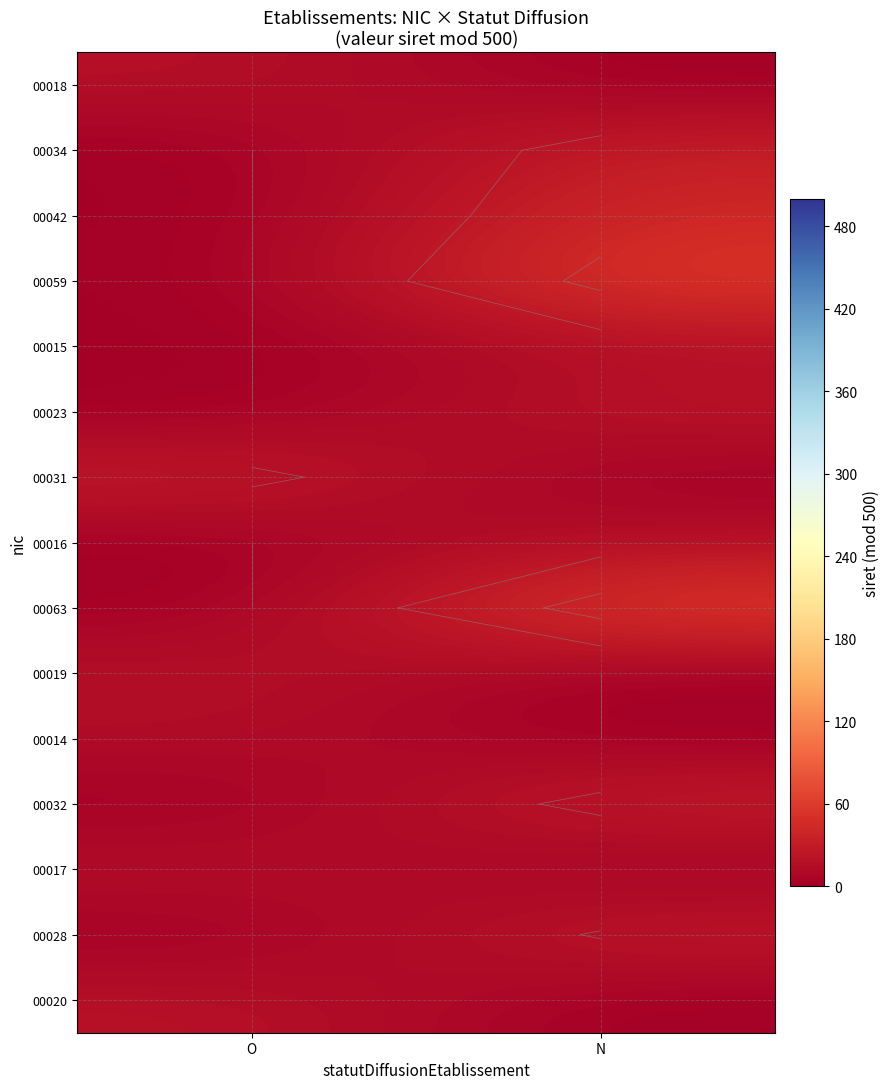

At how many categories does at least one series exceed 47?

1